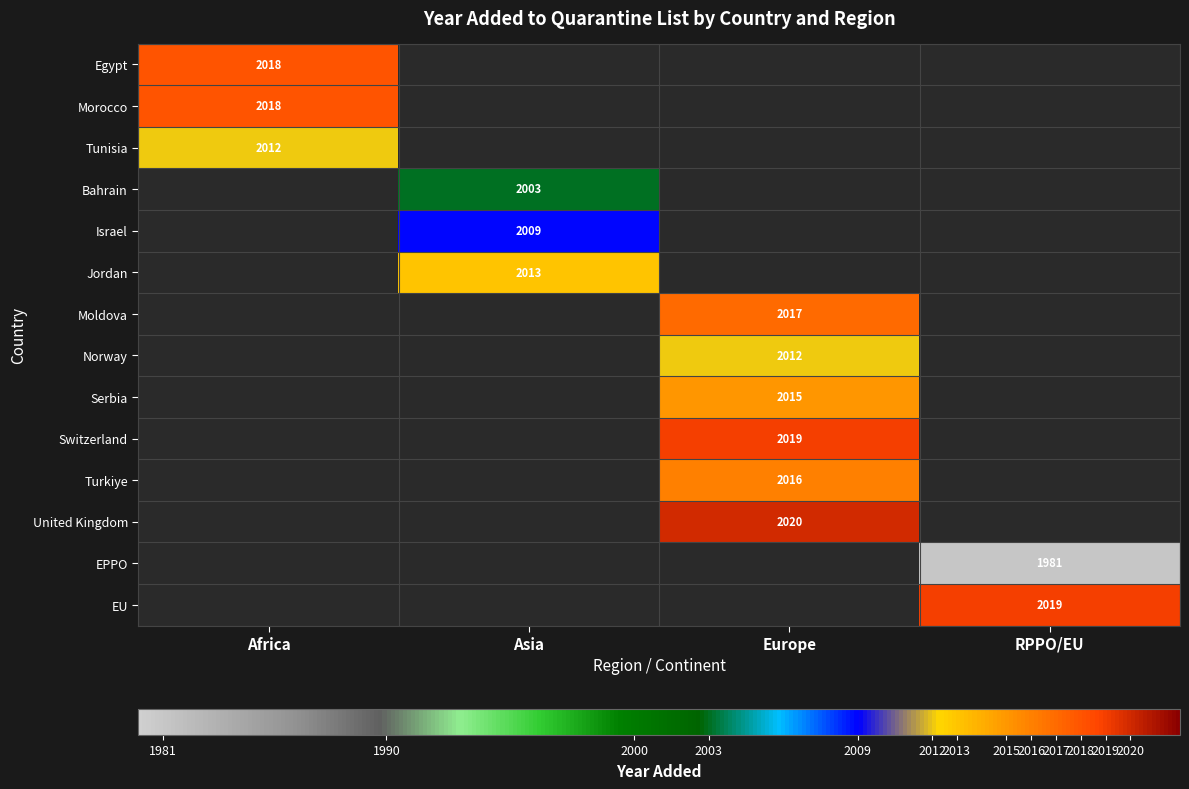

Which has a higher value, Africa or Europe?

Europe